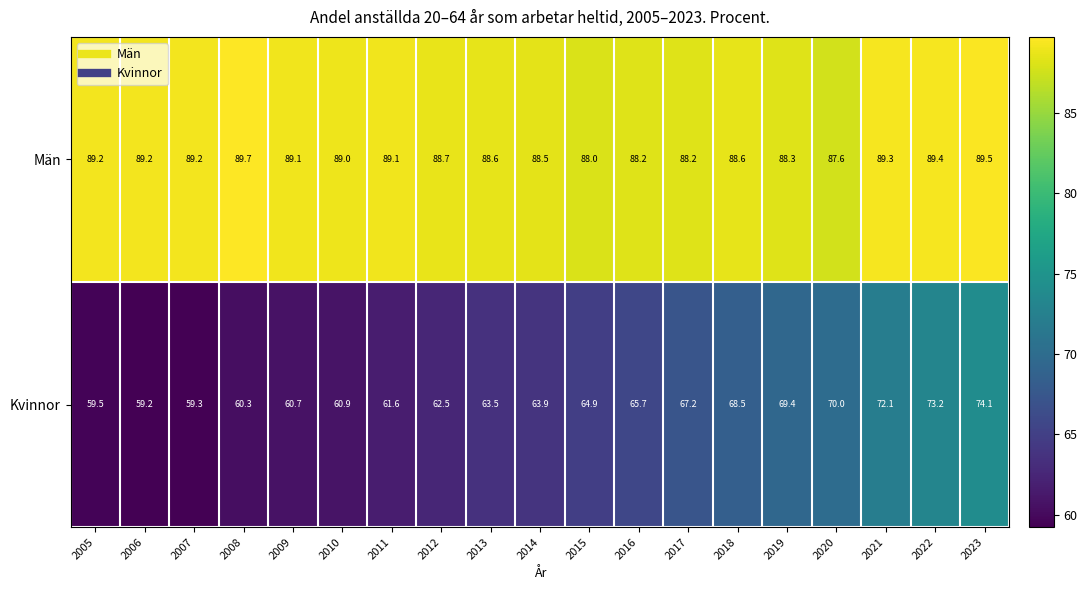

What is the difference between the Kvinnor values at 2010 and 2018?

7.6